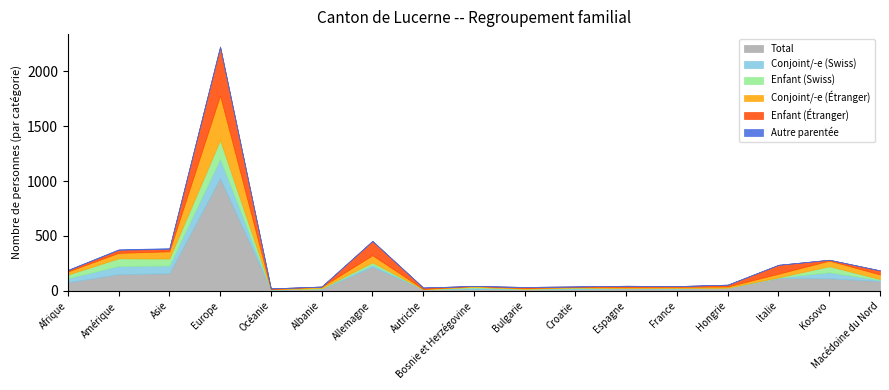

Count the number of categories in the chart.

17